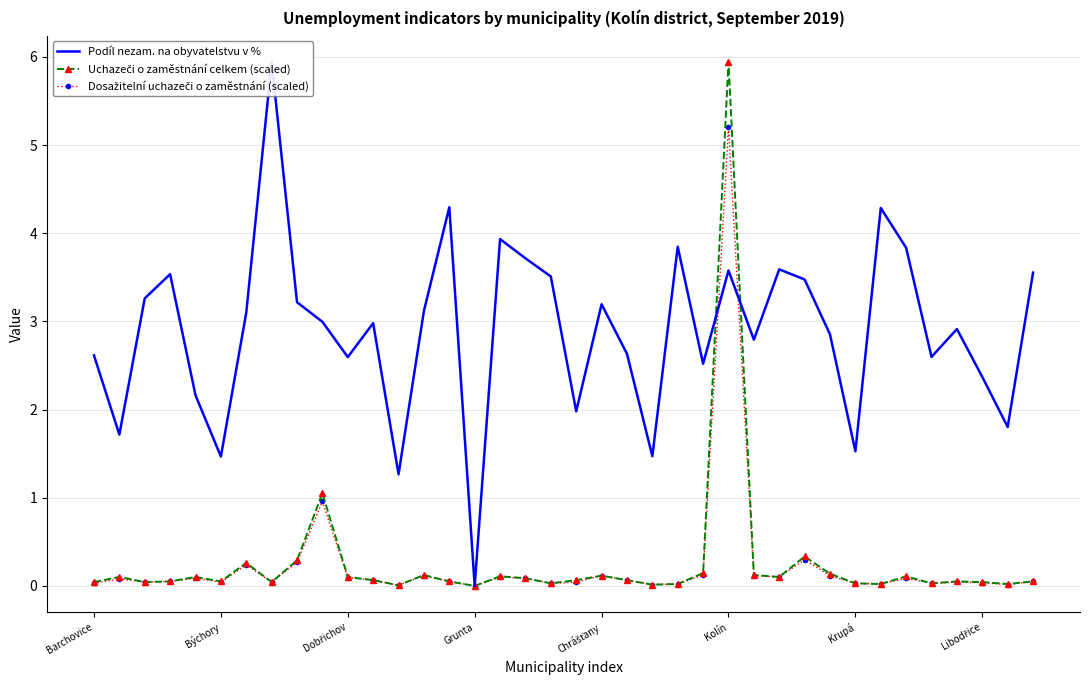

How many lines are shown in the chart?

3